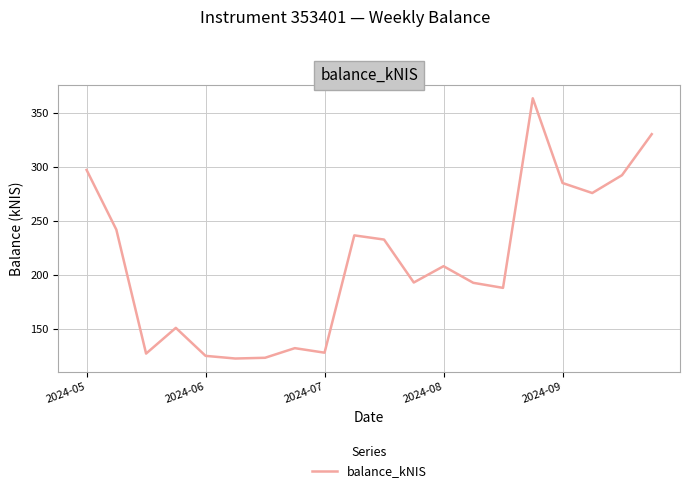

What is the maximum value shown in the chart?

363.4